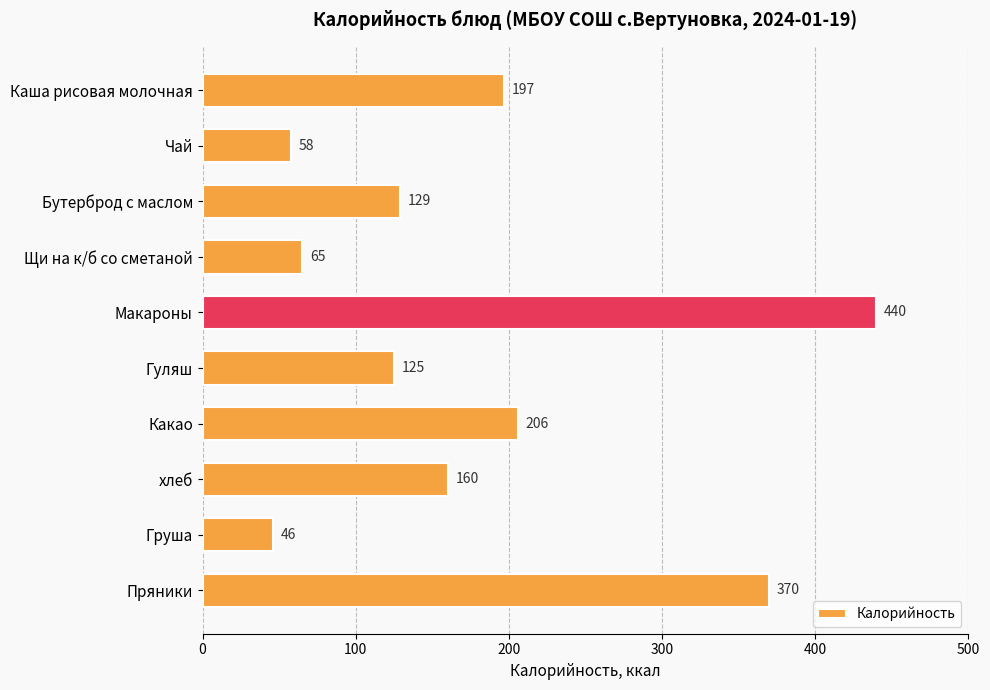

Which label corresponds to the smallest value in the chart?

Груша